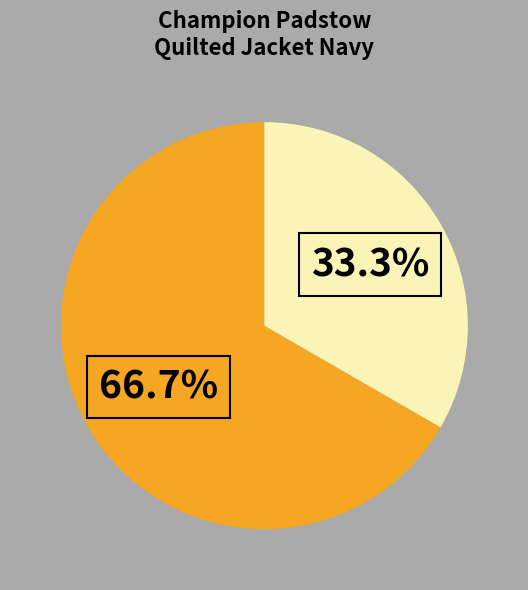

Is there a majority slice in this chart?

Yes